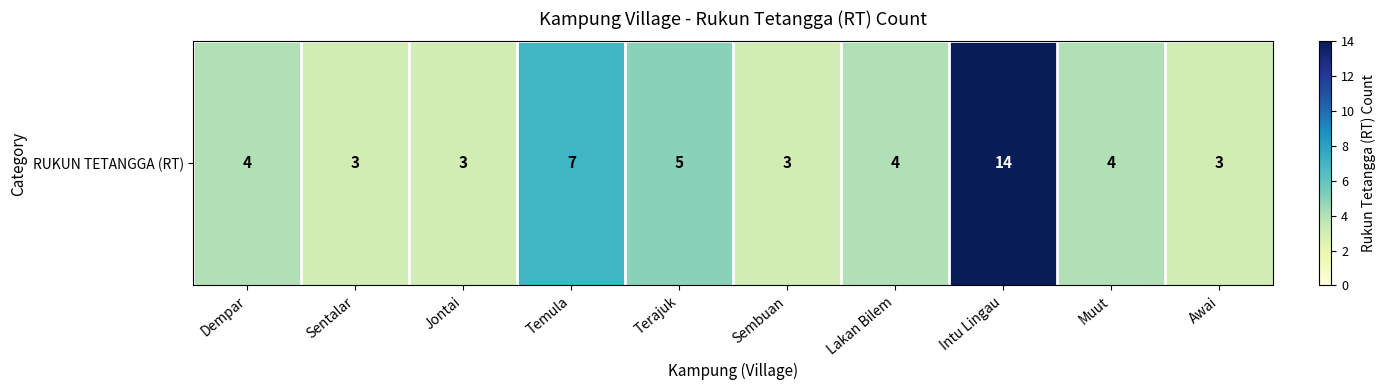

Rank the categories by value from highest to lowest.

Intu Lingau, Temula, Terajuk, Dempar, Lakan Bilem, Muut, Sentalar, Jontai, Sembuan, Awai